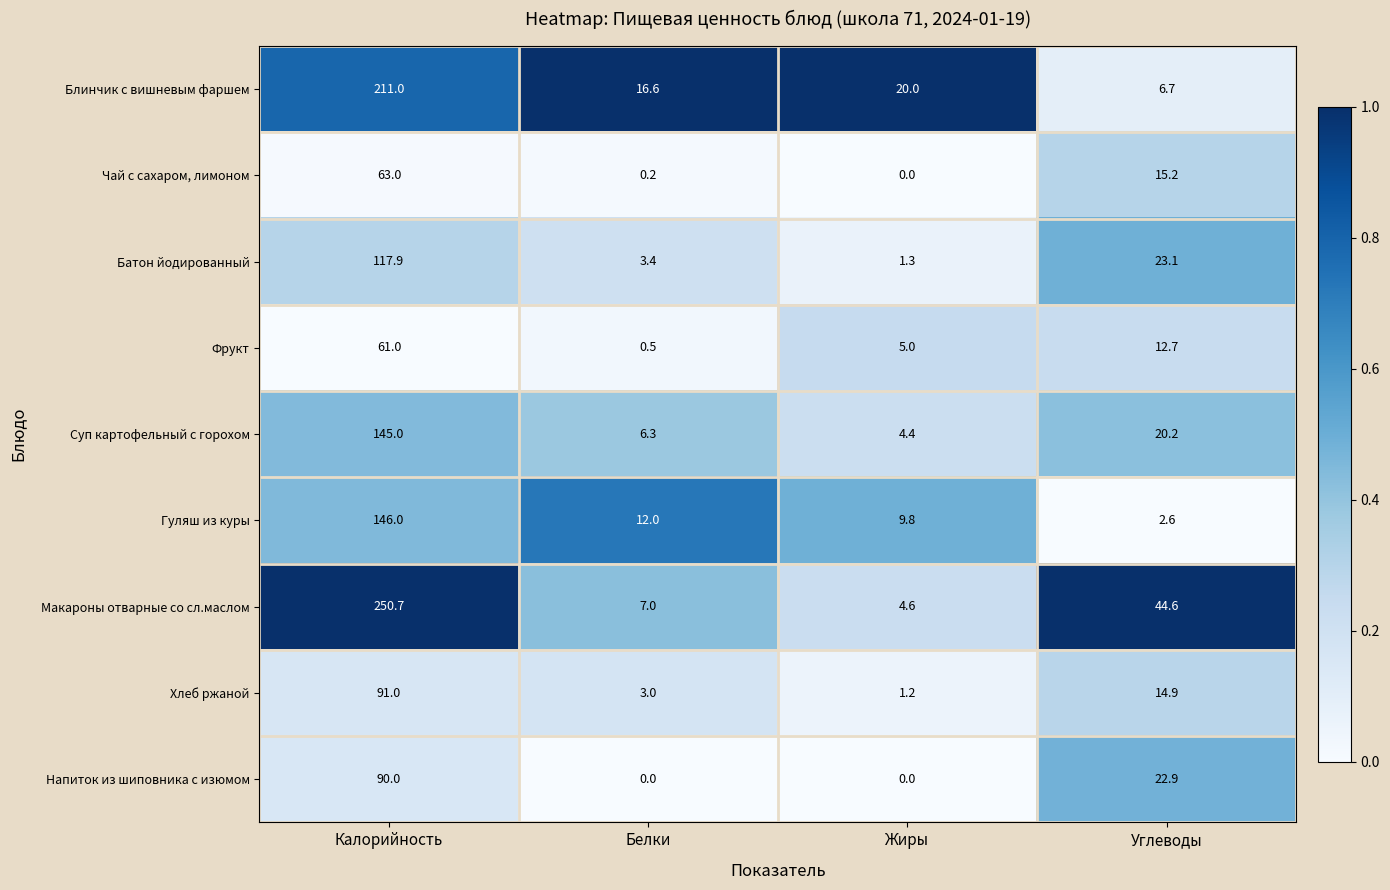

List the series in order of their peak value, highest first.

Макароны отварные со сл.маслом, Блинчик с вишневым фаршем, Гуляш из куры, Суп картофельный с горохом, Батон йодированный, Хлеб ржаной, Напиток из шиповника с изюмом, Чай с сахаром, лимоном, Фрукт